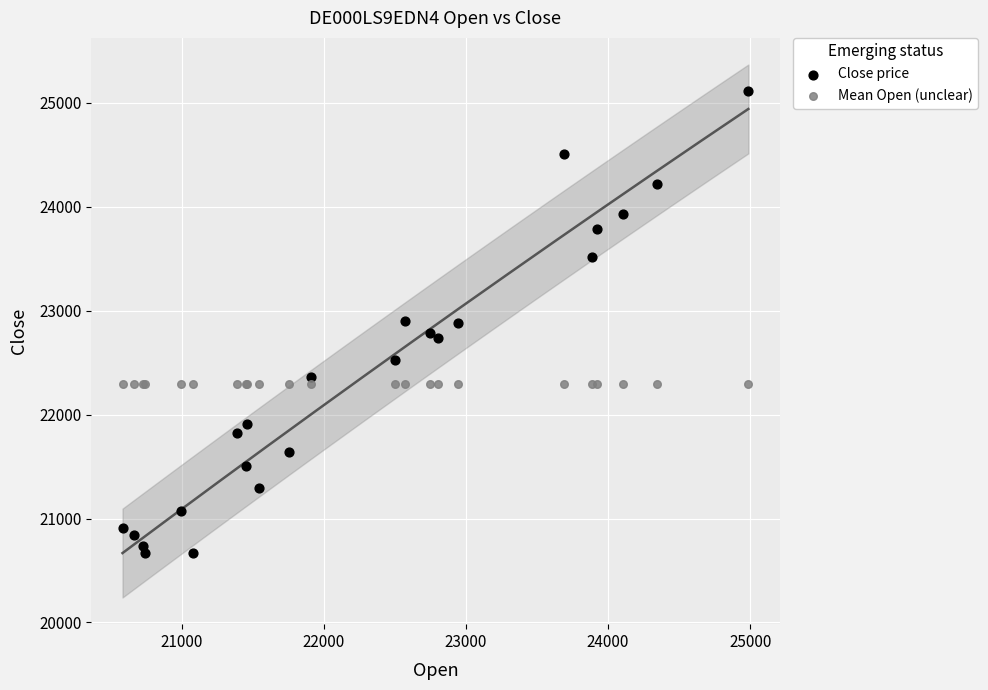

Which series contains the lowest Y value?

Close price